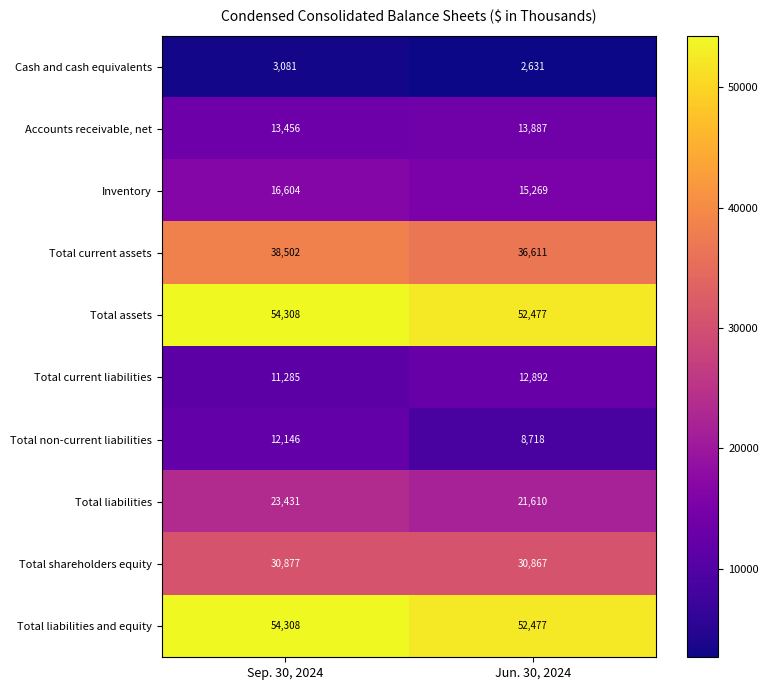

The Total liabilities and equity series shows 13133 at Sep. 30, 2024. True or false?

False